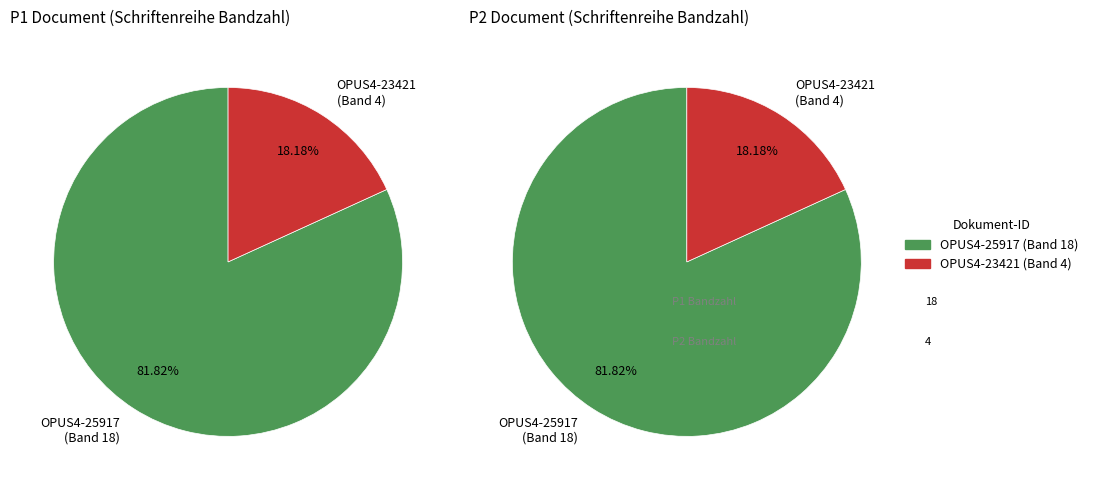

The OPUS4-25917 slice represents 69% of the pie. True or false?

False